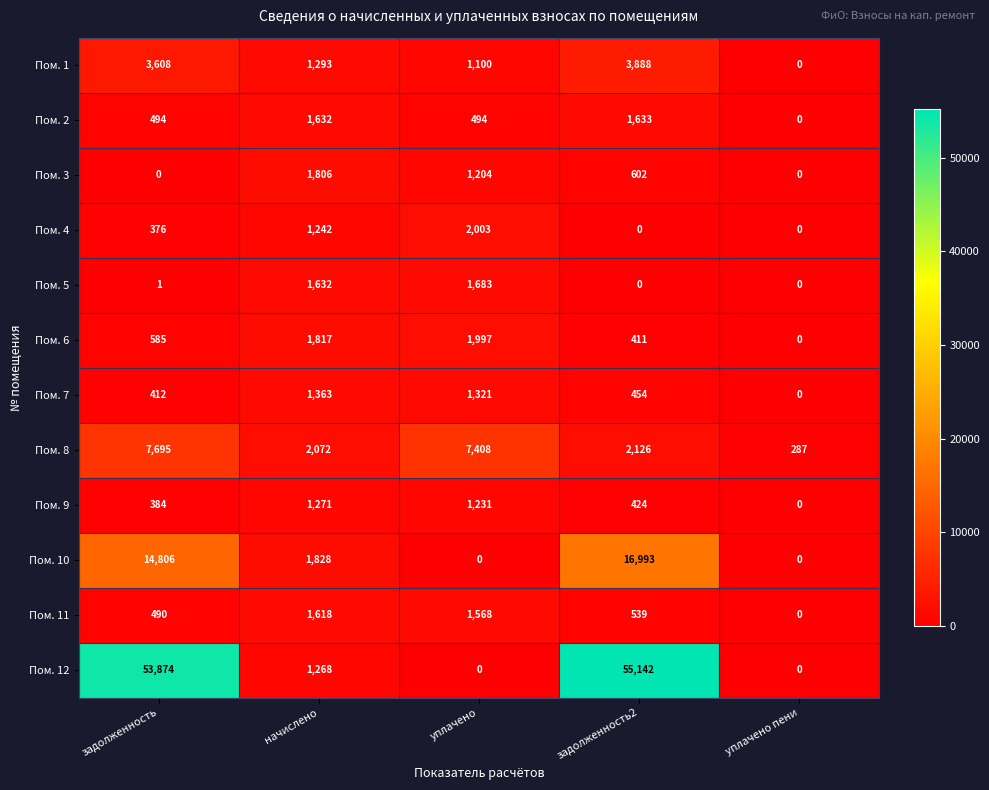

What is the total value across all series at уплачено пени?

287